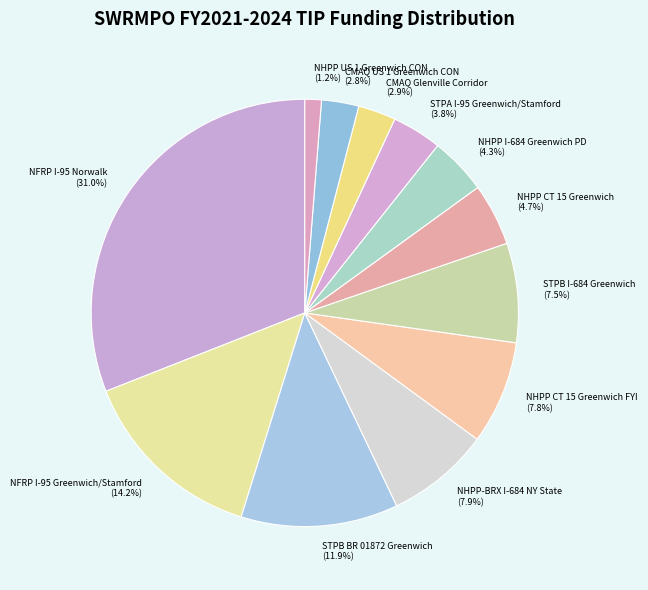

Is there any slice that represents more than half of the pie?

No